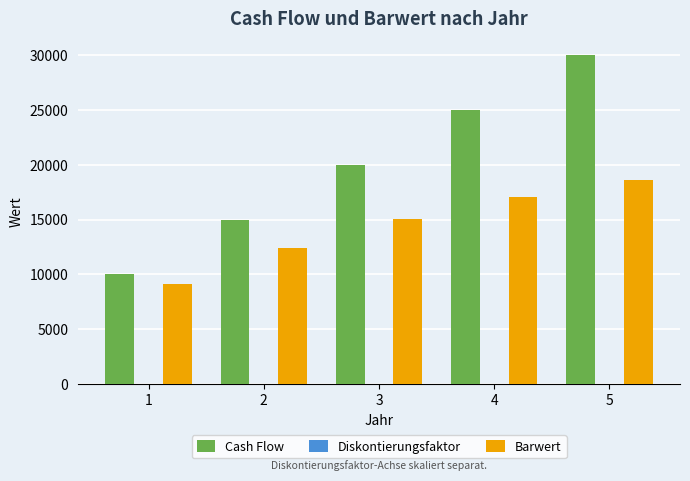

What is the maximum value shown in the chart?

30000.0